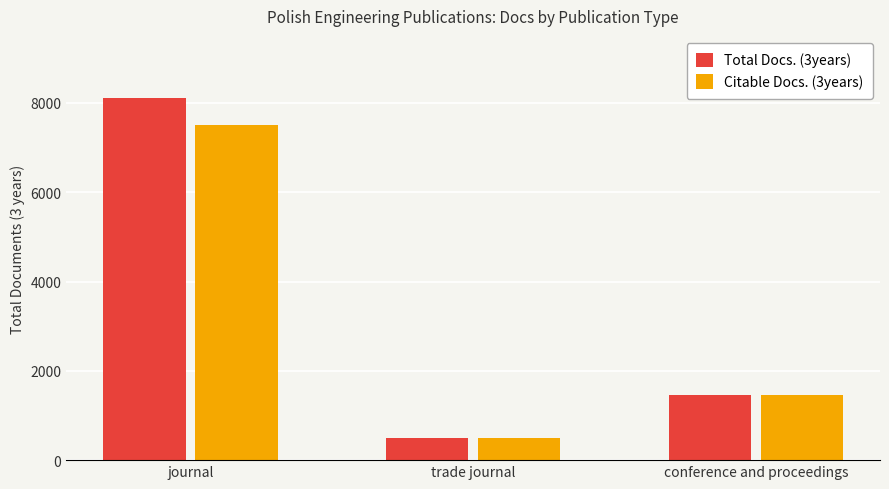

What is the sum of the Total Docs. (3years) values at conference and proceedings and trade journal?

1967